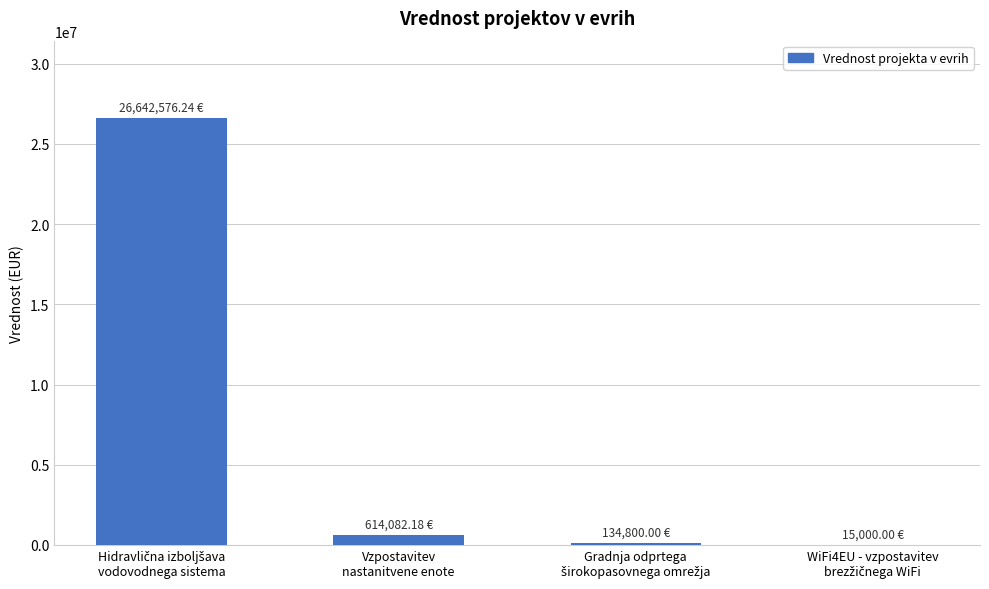

What is the sum of all values?

27406458.4